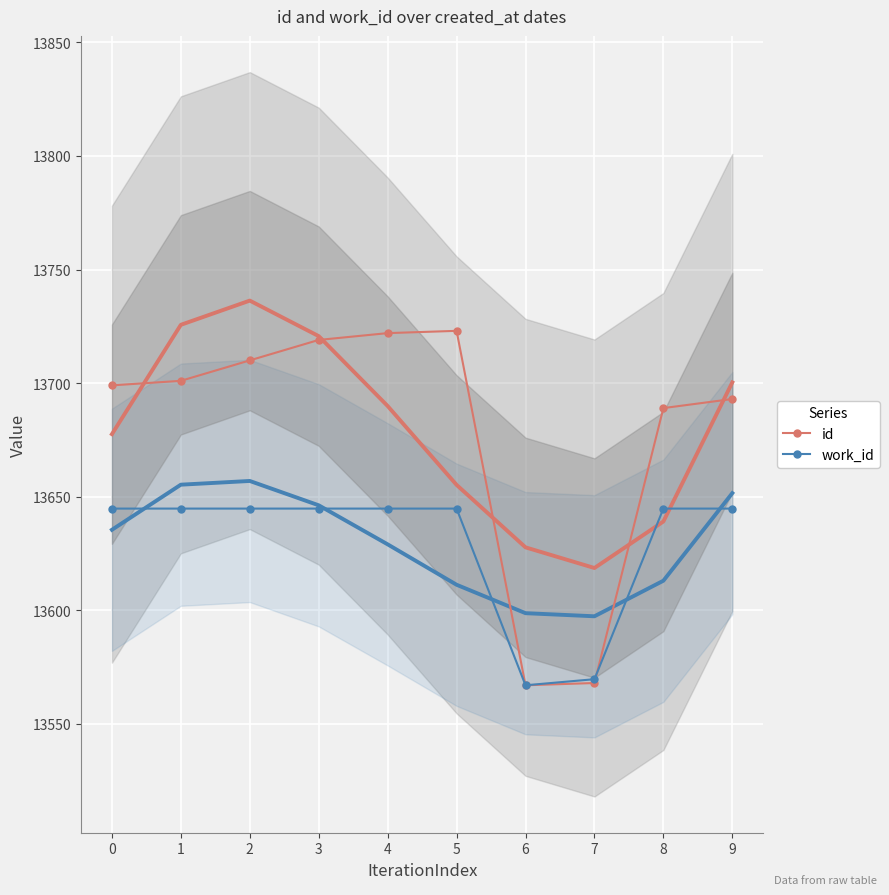

What is the sum of the id values at 8 and 5?

27412.0